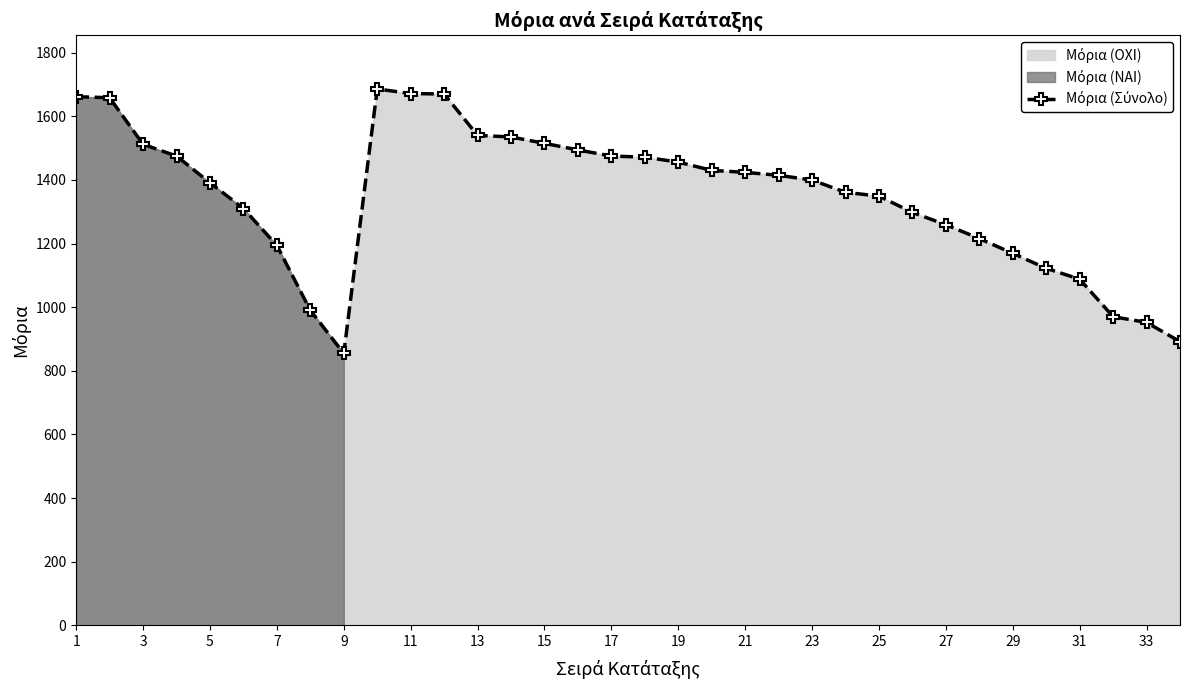

True or false: there are more than 0 points higher than both neighbors.

True